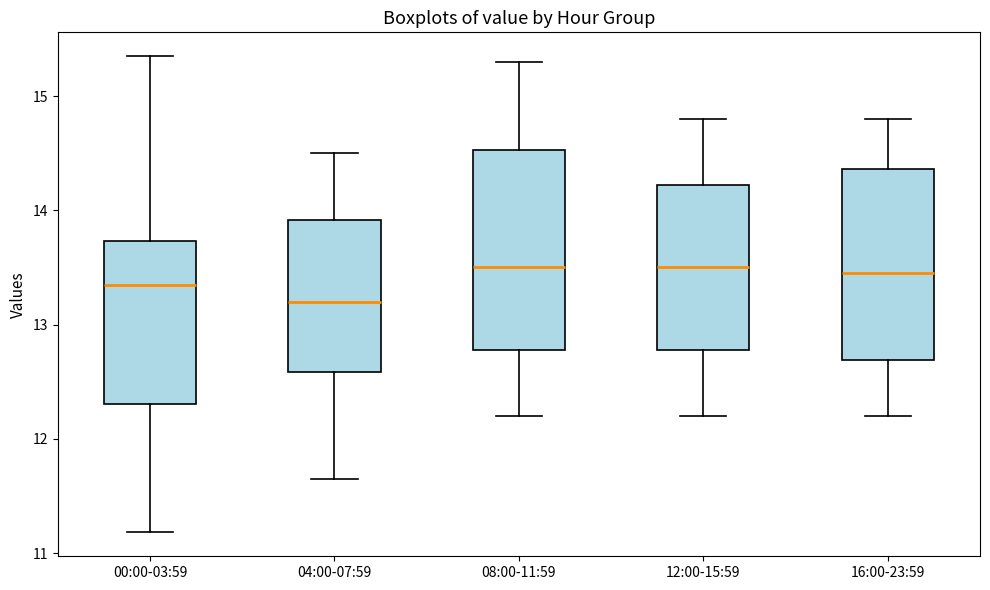

Reading left to right, transcribe this box plot: for each box, give where its median line is, the range the box spans, and where its two whiskers end, as read against the y-axis. The values are not printed on the chart, so give them approximately, as read against the axis.

00:00-03:59: median 13.4, box 12.3 to 13.7, whiskers 11.2 to 15.4
04:00-07:59: median 13.2, box 12.6 to 13.9, whiskers 11.7 to 14.5
08:00-11:59: median 13.5, box 12.8 to 14.5, whiskers 12.2 to 15.3
12:00-15:59: median 13.5, box 12.8 to 14.2, whiskers 12.2 to 14.8
16:00-23:59: median 13.5, box 12.7 to 14.4, whiskers 12.2 to 14.8